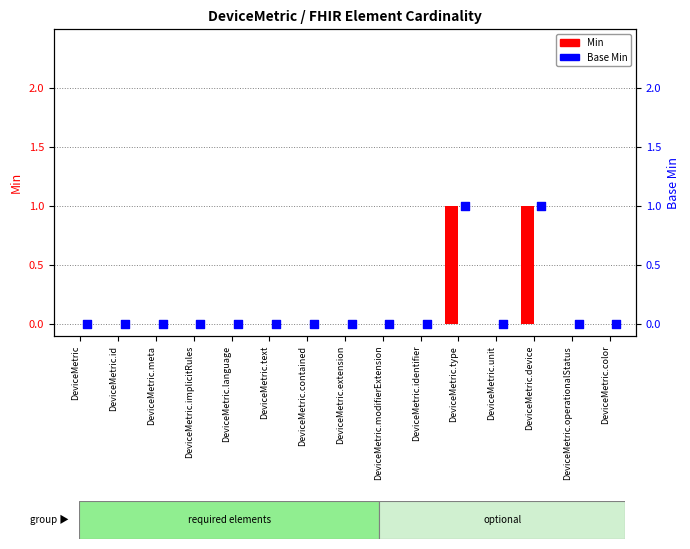

What are all the series names shown in the legend?

Min, Base Min